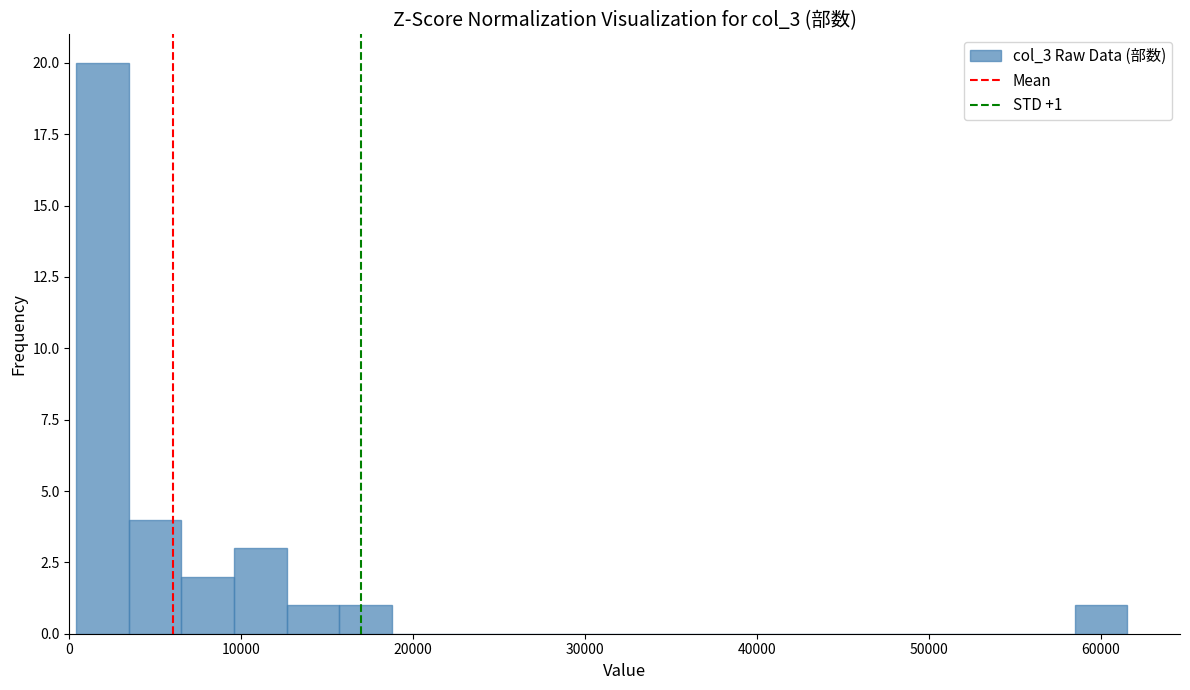

Around what value on the x-axis is the tallest bar? Give the approximate position of its centre, as read against the axis.

2000